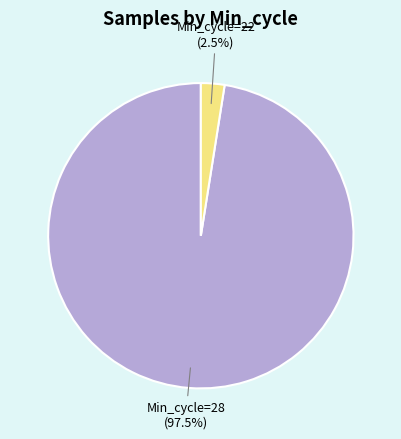

Between Min_cycle=28 and Min_cycle=22, which is larger?

Min_cycle=28